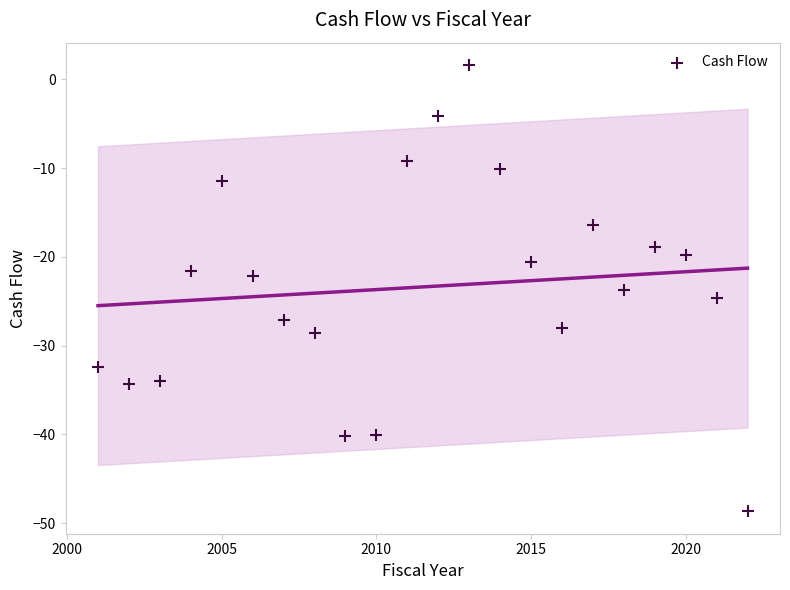

What is the range of X values (max minus min)?

21.0